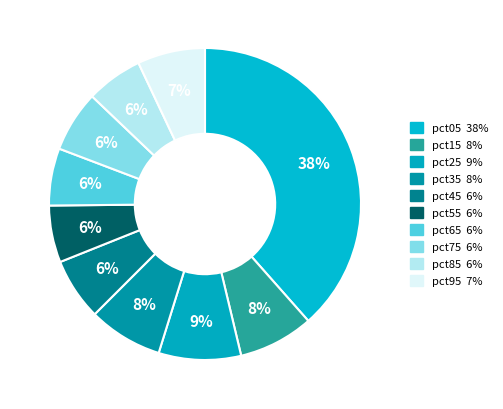

Which category has the smallest portion of the pie?

pct85